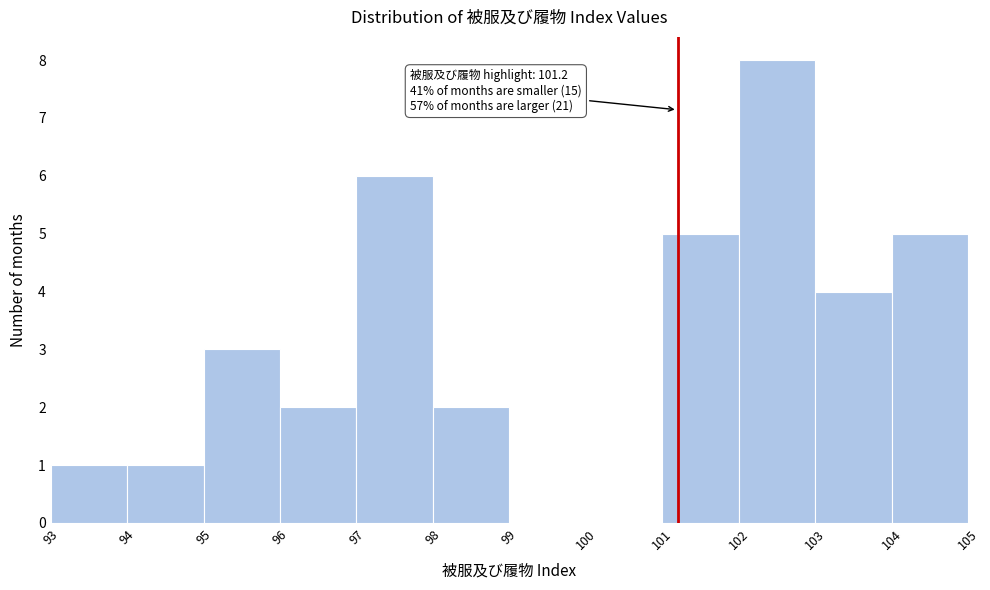

Which range on the x-axis has the tallest bar?

102 to 103